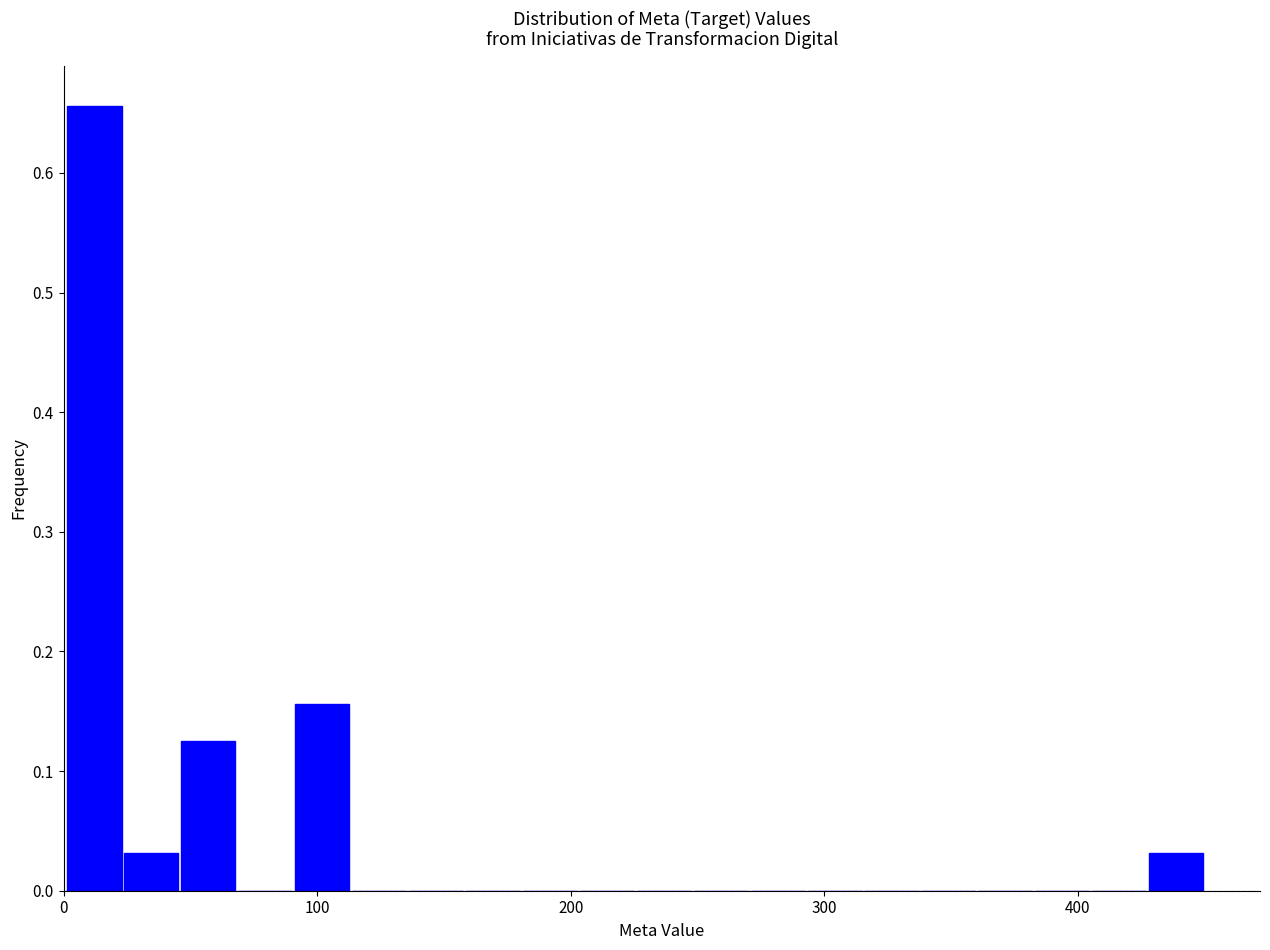

Read against the x-axis, roughly where is the centre of the tallest bar?

10